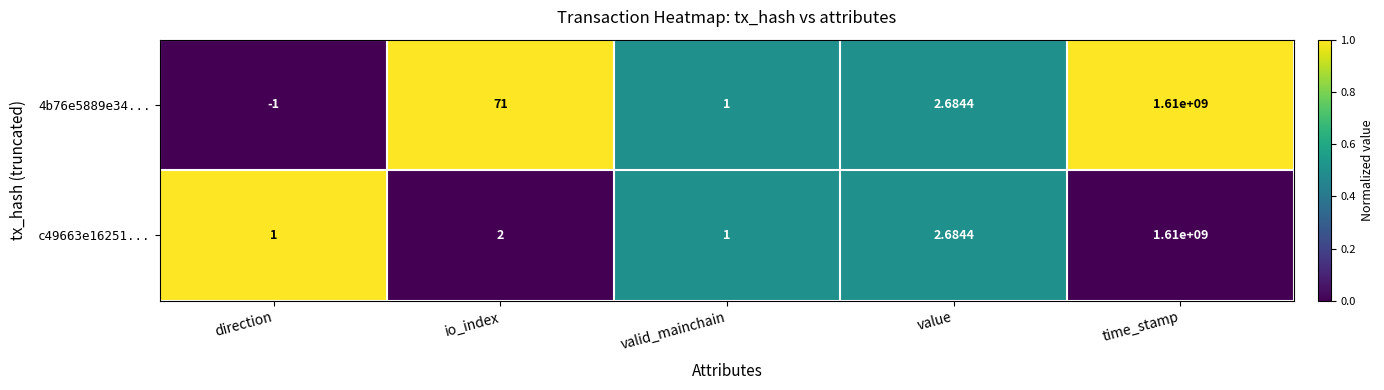

Which label corresponds to the smallest value in the chart?

direction